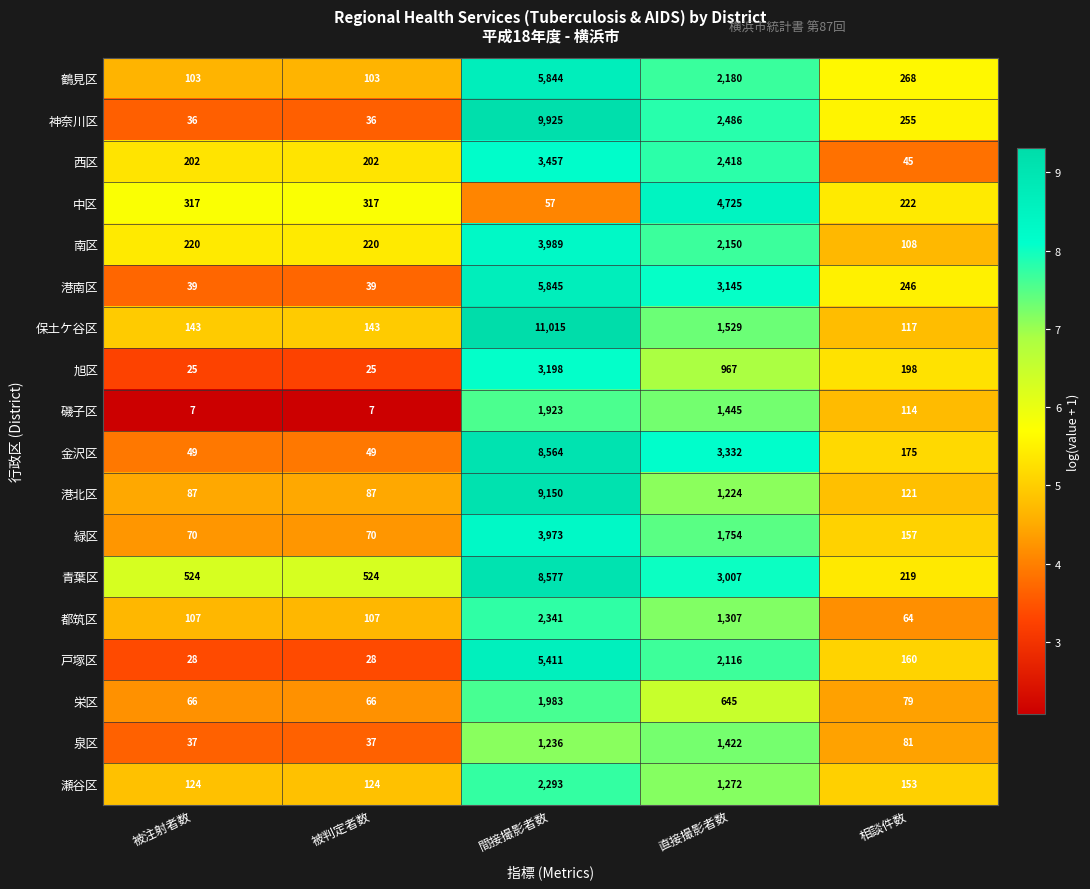

What is the sum of all 都筑区 values?

3926